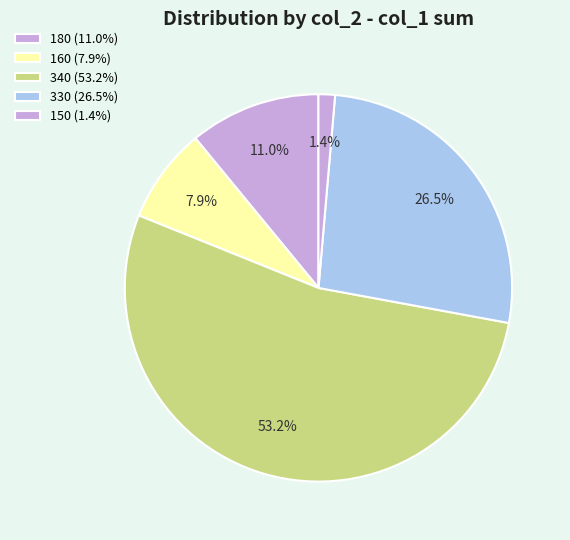

How many slices are in this pie chart?

5